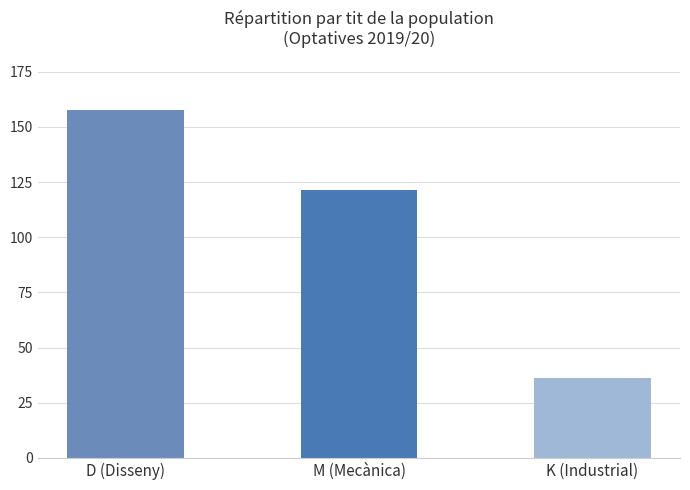

What is the label of the 2nd bar from the left?

M (Mecànica)